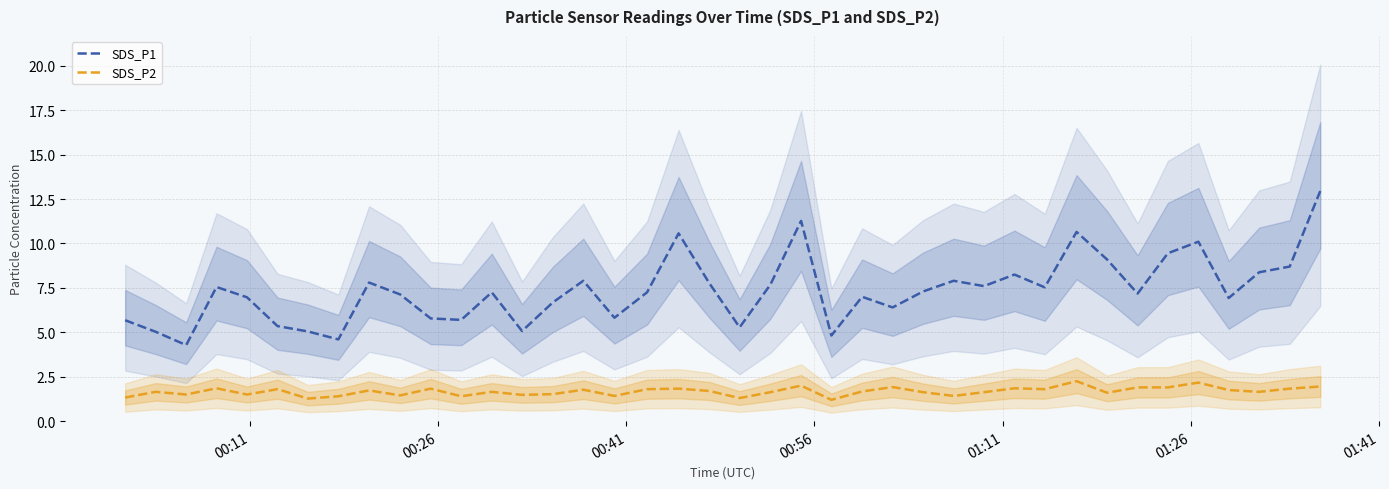

True or false: SDS_P1 and SDS_P2 intersect in this chart.

False